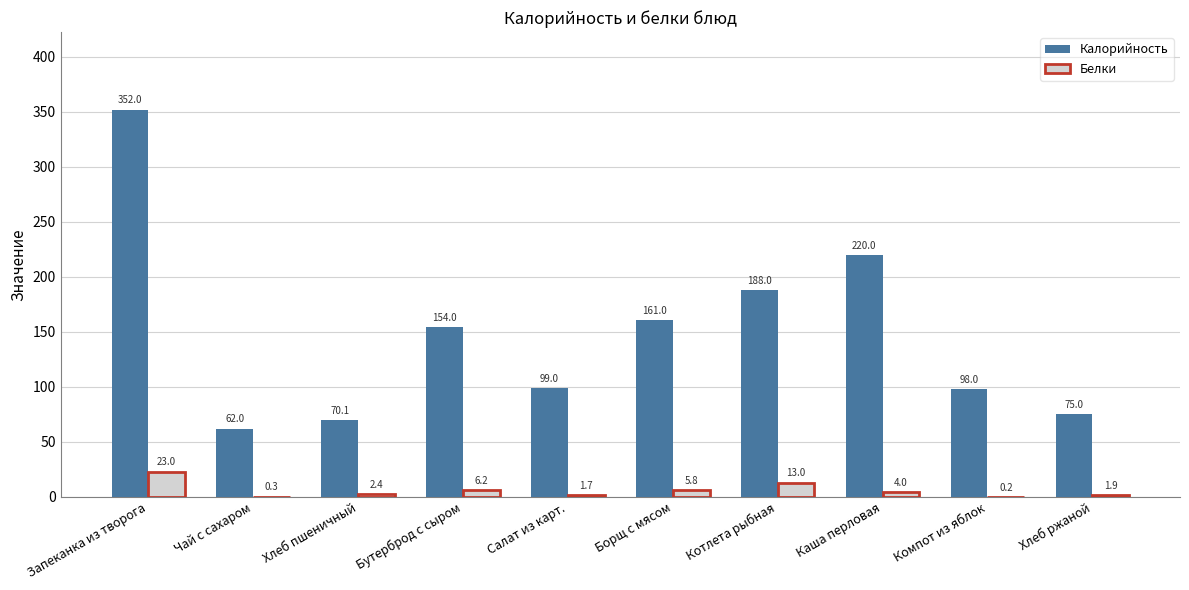

What is the sum of all Белки values?

58.4